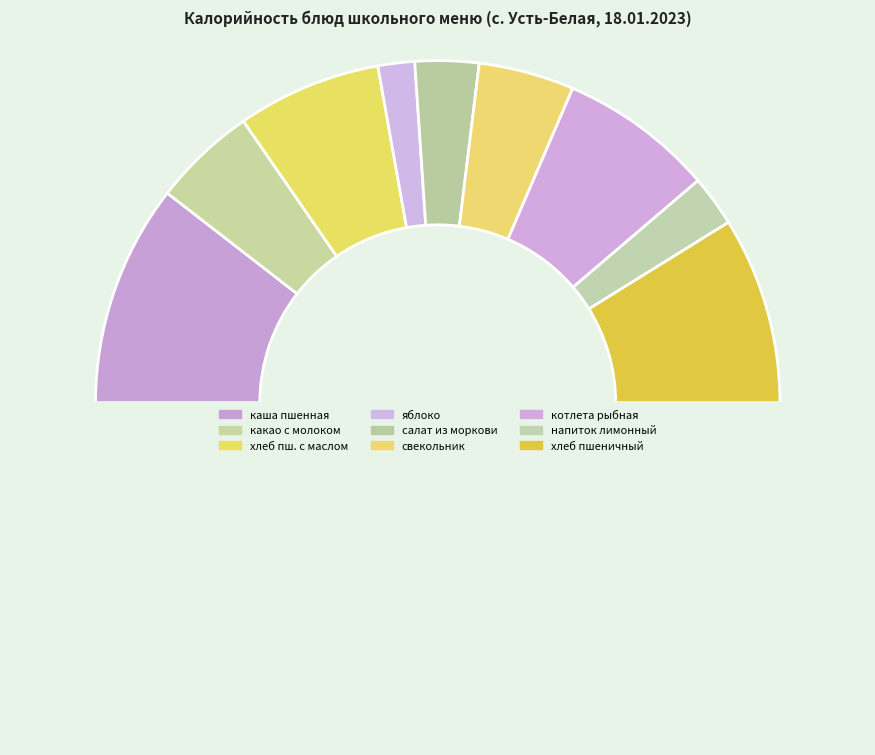

Is there any slice that represents more than half of the pie?

No